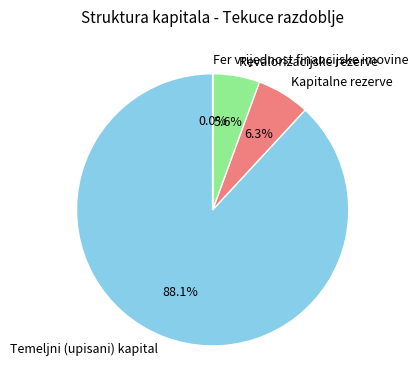

To the nearest percent, what percentage of the pie is Revalorizacijske rezerve?

6%